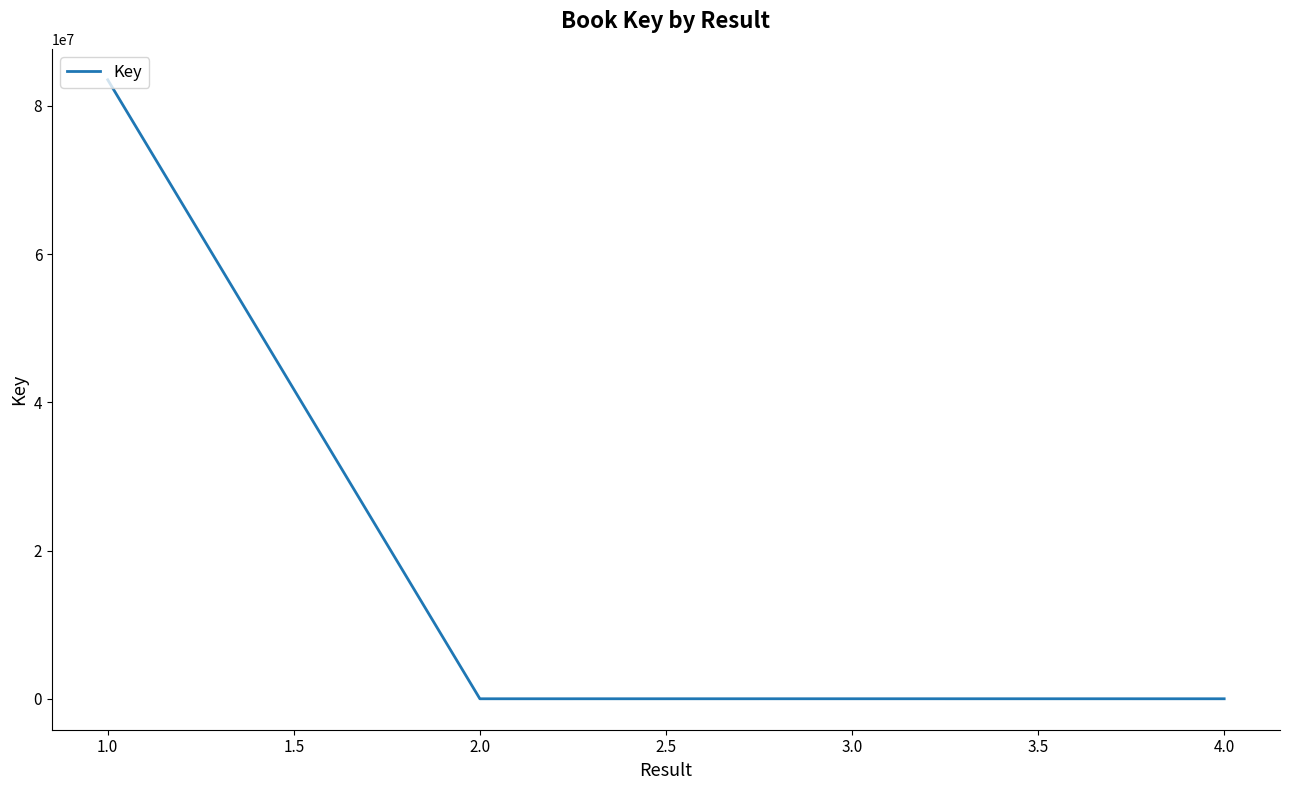

What is the average value?

20886170